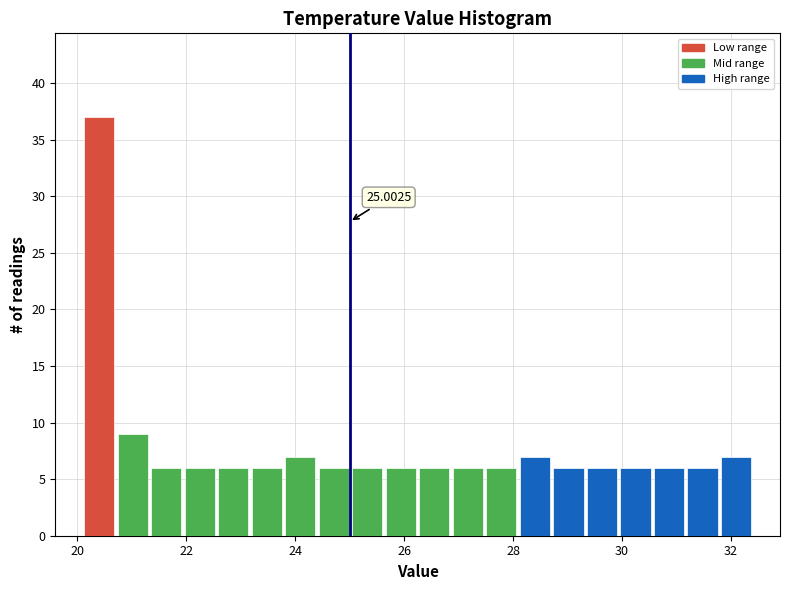

Around what value on the x-axis is the tallest bar? Give the approximate position of its centre, as read against the axis.

20.4